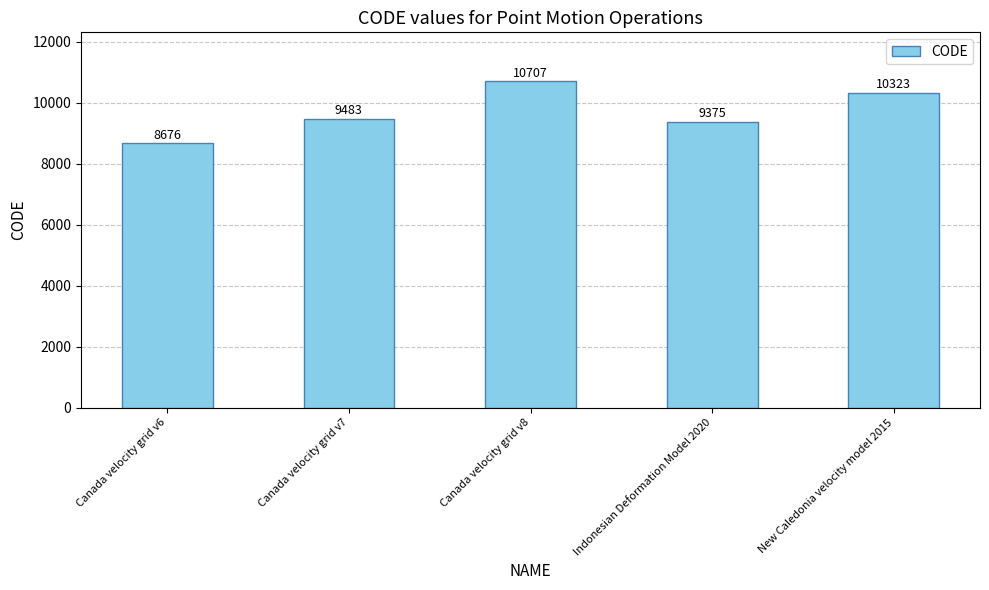

Where is the data nearest to the value 9691?

Canada velocity grid v7